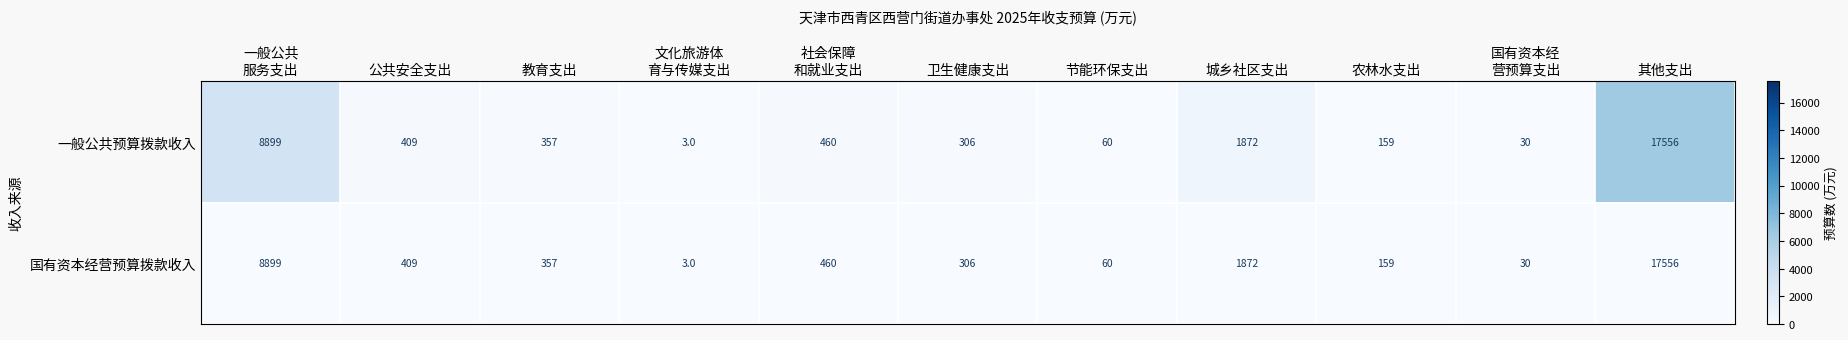

At how many categories does at least one series exceed 1218?

3